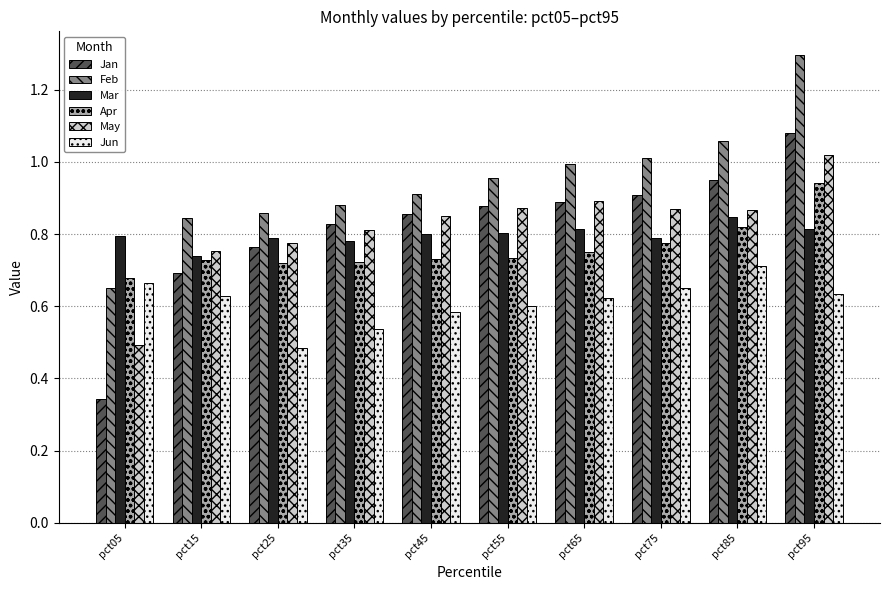

What is the total value across all series at pct85?

5.3